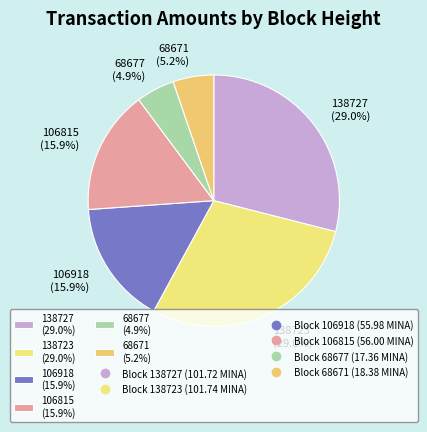

Which has a higher value, 106815 (15.9%) or 138727 (29.0%)?

138727 (29.0%)